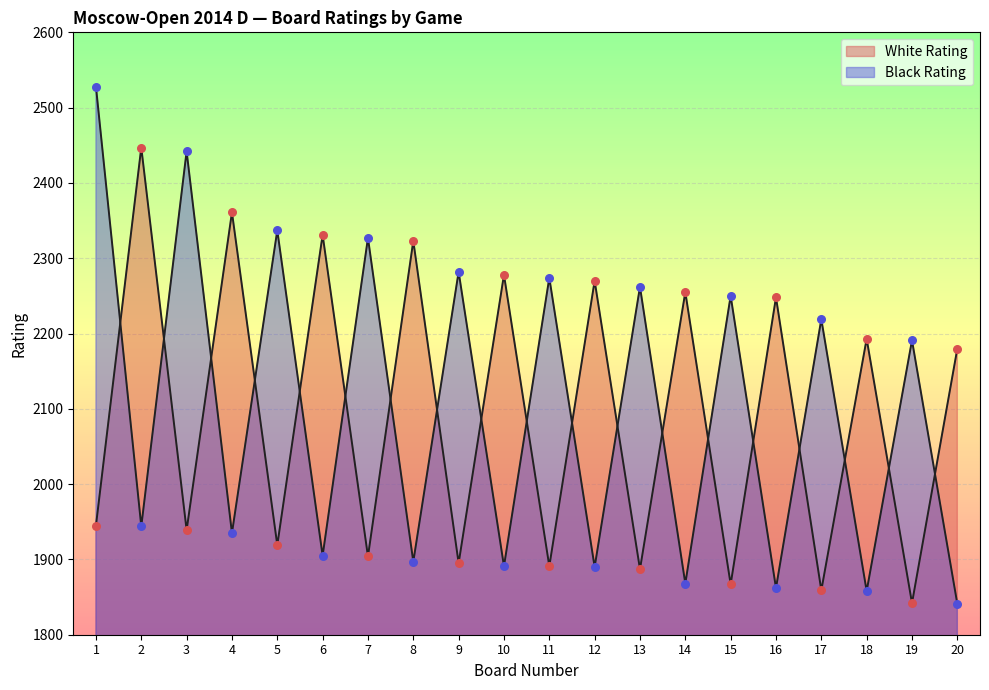

Which series contains the lowest Y value?

Black Rating